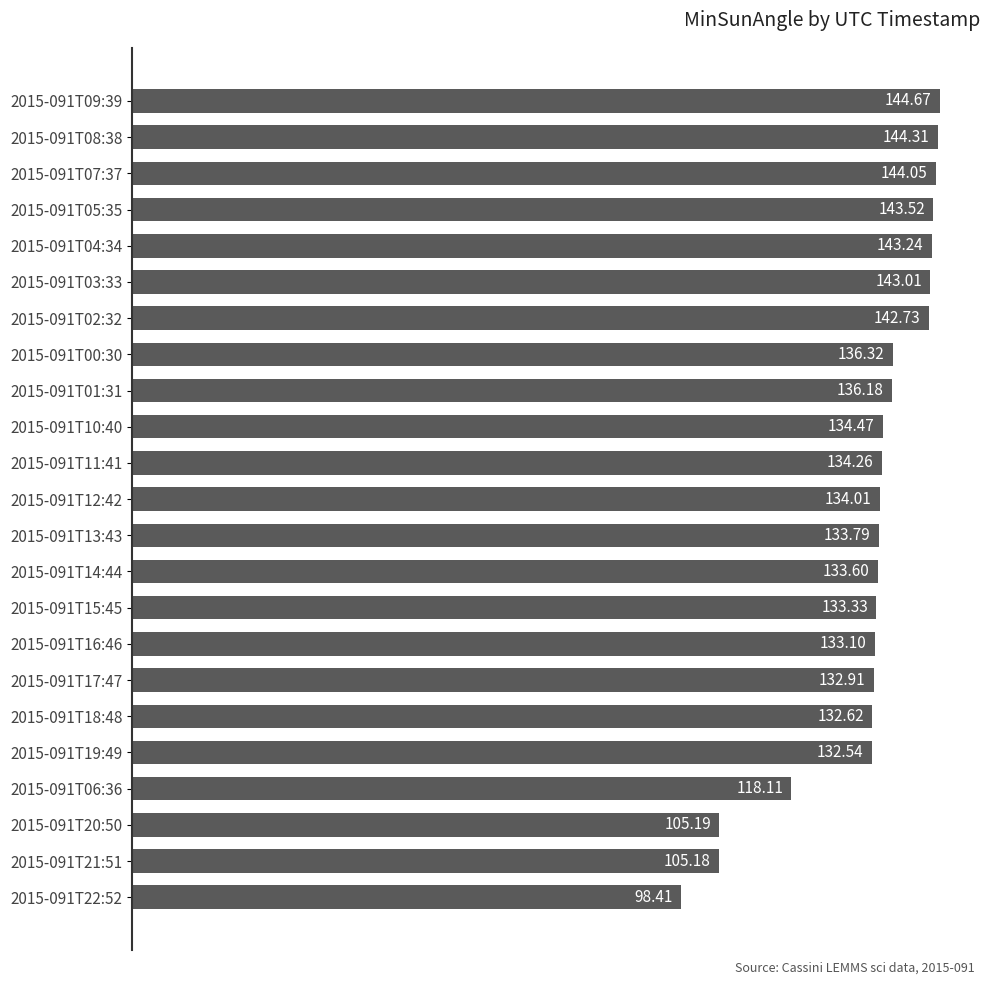

Does the chart contain any negative values?

No